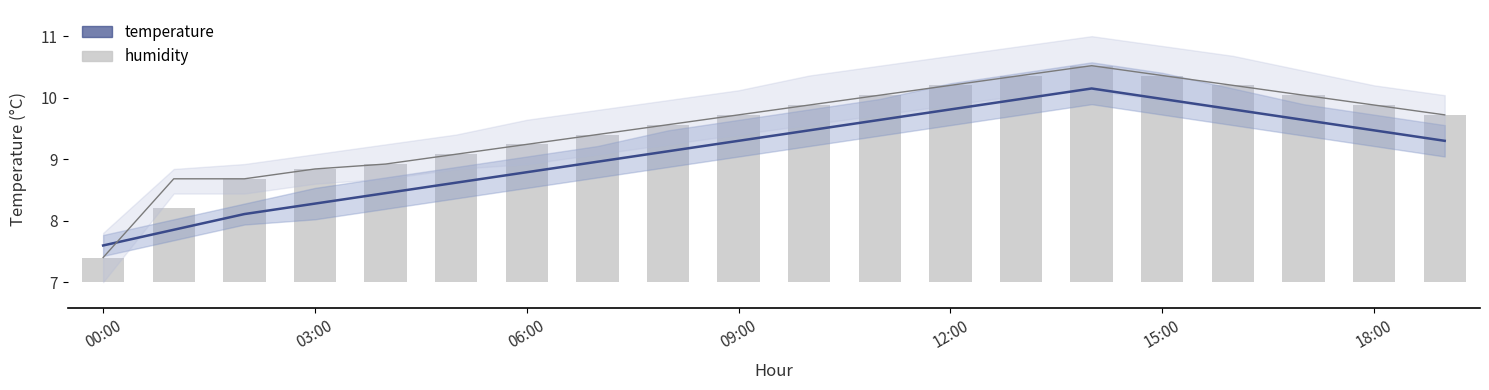

How many bars are there in total?

20